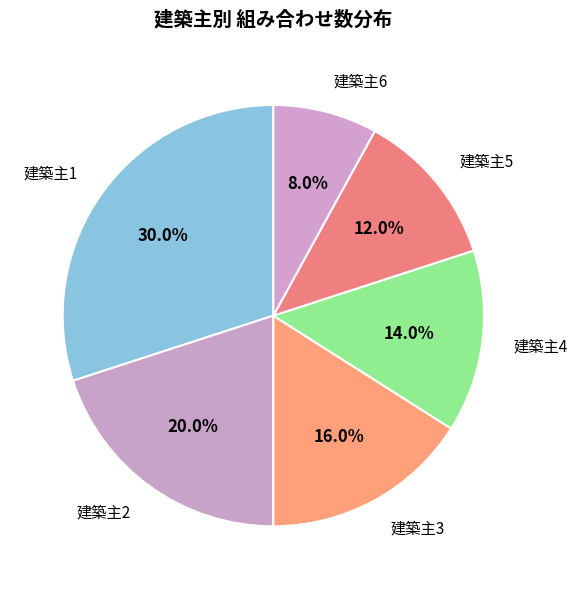

To the nearest percent, what is the average slice percentage?

17%